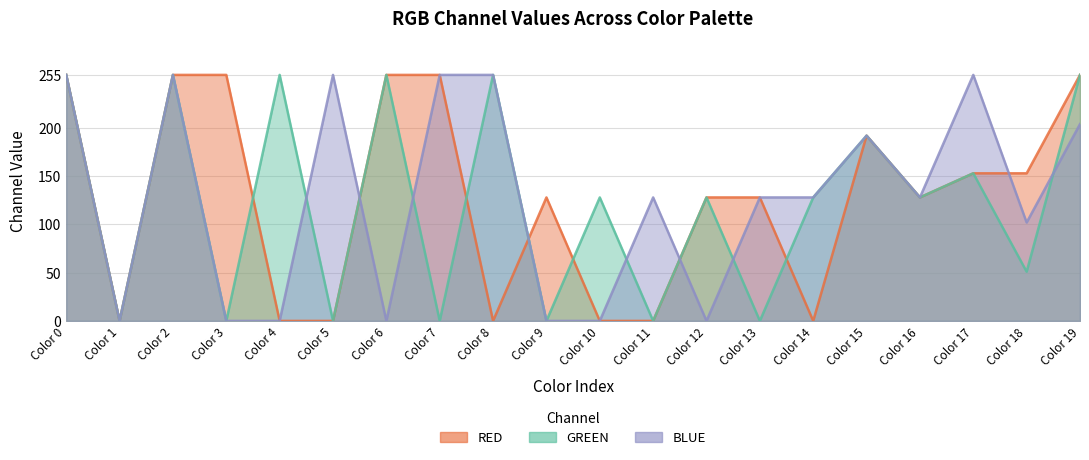

What is the value of the BLUE point at the 19th from the left?

102